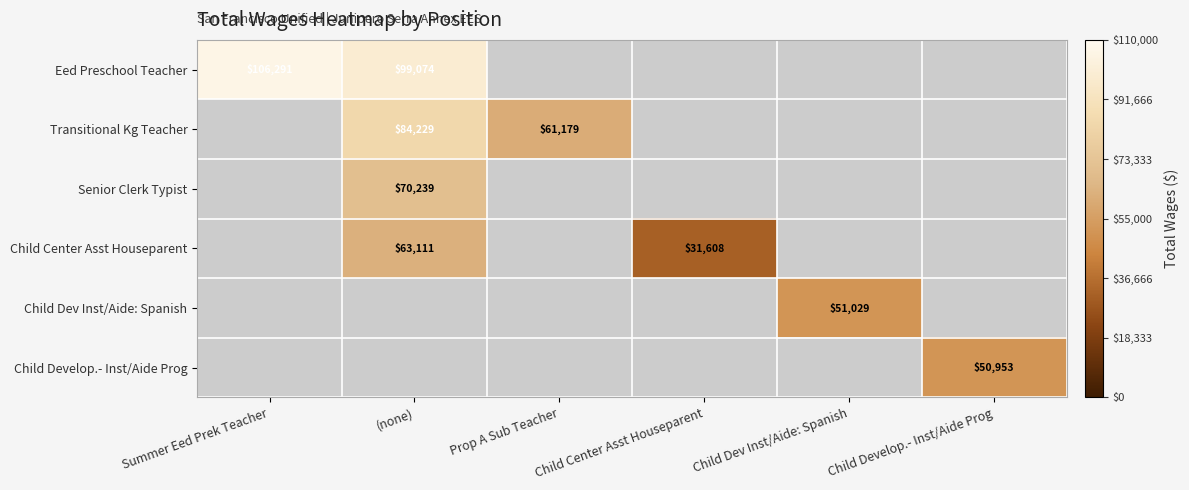

The Child Center Asst Houseparent series shows 56121 at Child Center Asst Houseparent. True or false?

False